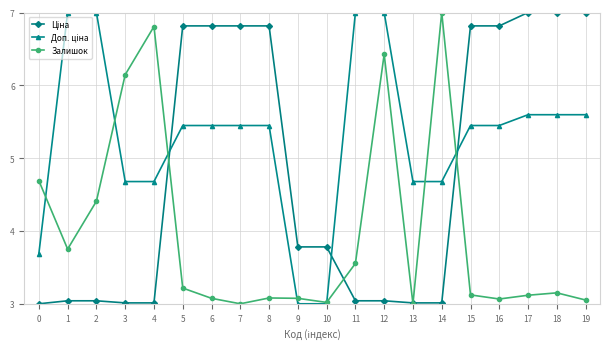

What is the total value across all series at 0?

11.4